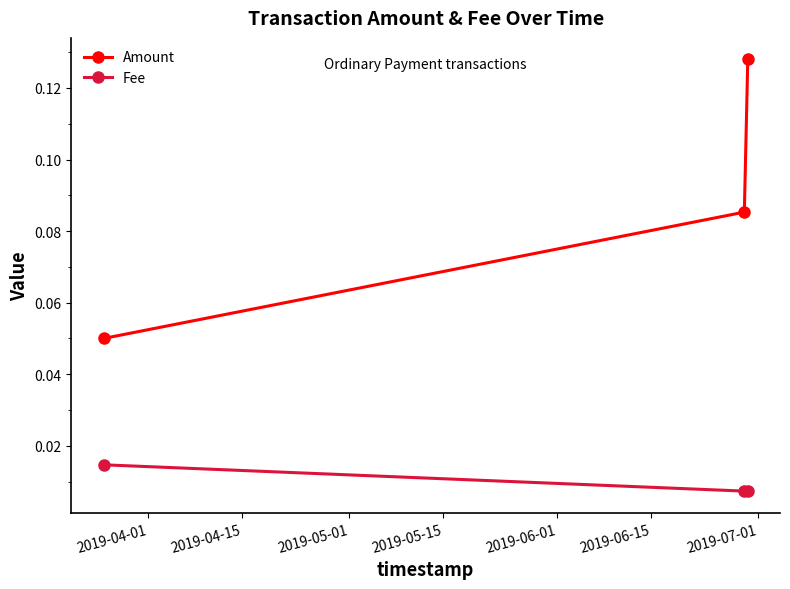

List the series in order of their overall mean, lowest first.

Fee, Amount